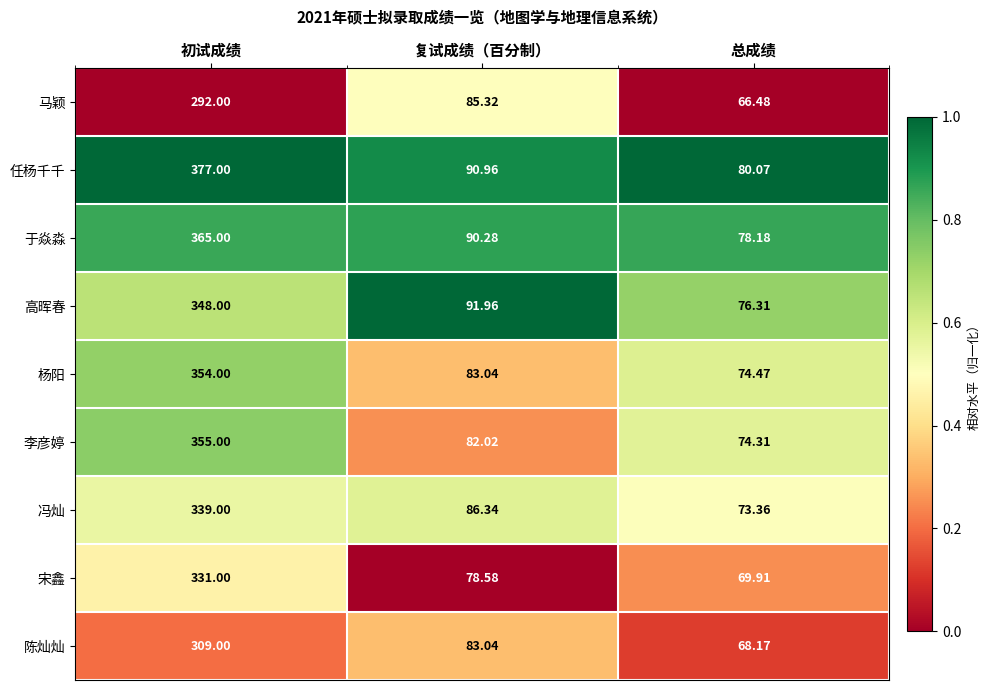

Between 初试成绩 and 复试成绩（百分制）, which series saw the biggest shift?

任杨千千